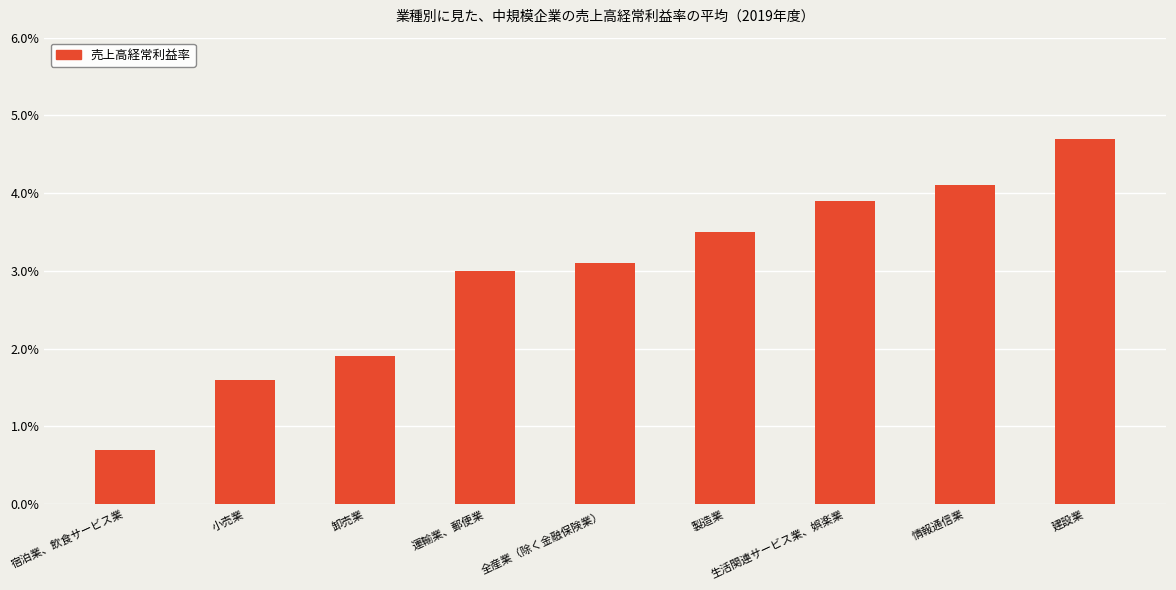

What is the label of the 4th bar from the left?

運輸業、郵便業